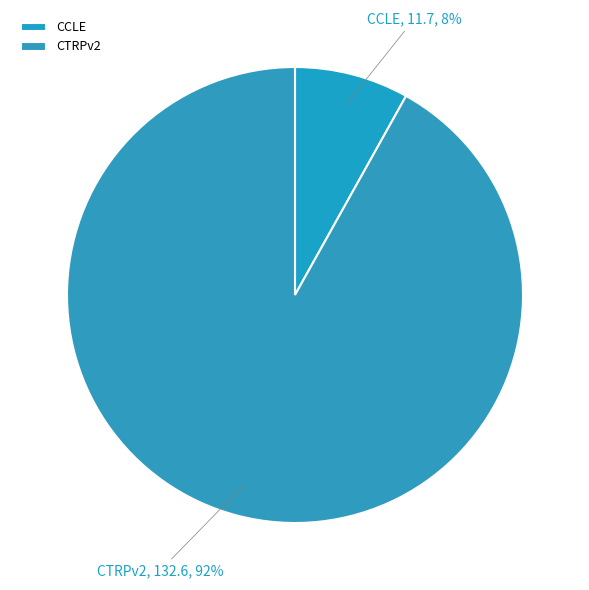

Is it true that CTRPv2 is 79% of the pie?

False